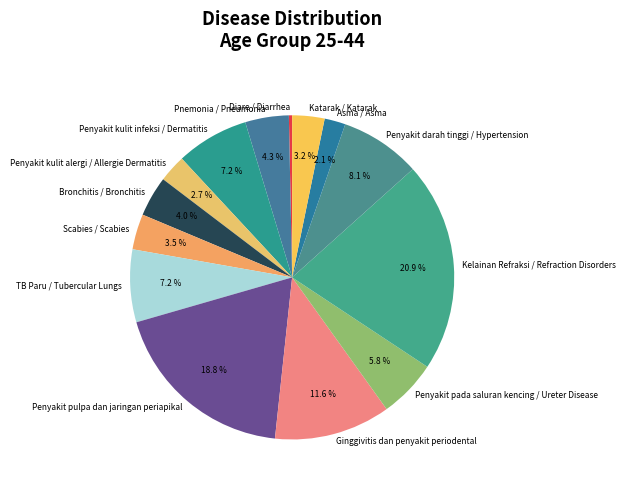

To the nearest percent, what portion does Penyakit pulpa dan jaringan periapikal represent?

19%